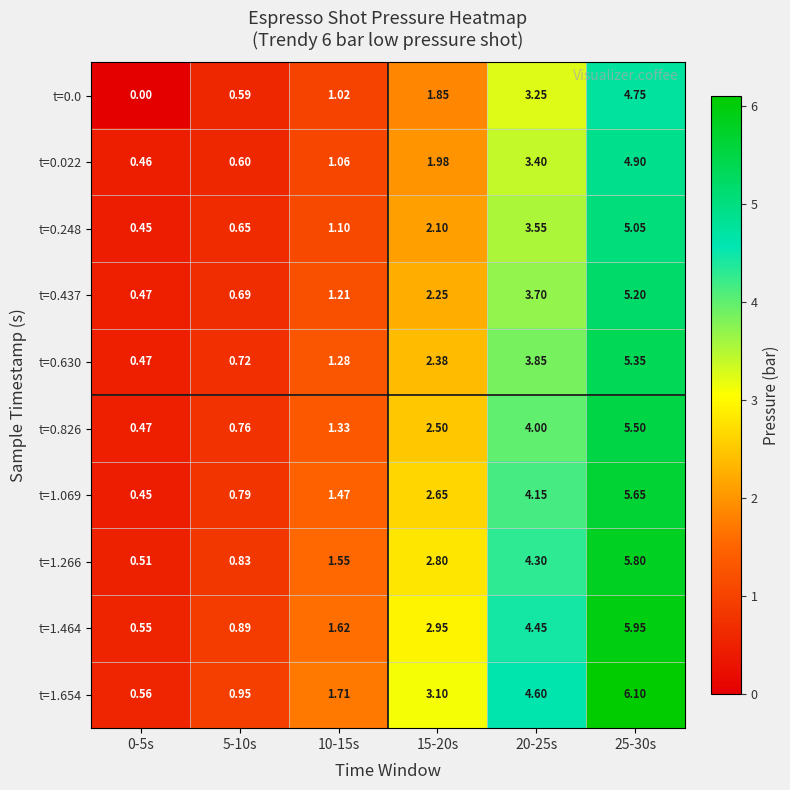

Which category has the highest value across all series?

25-30s